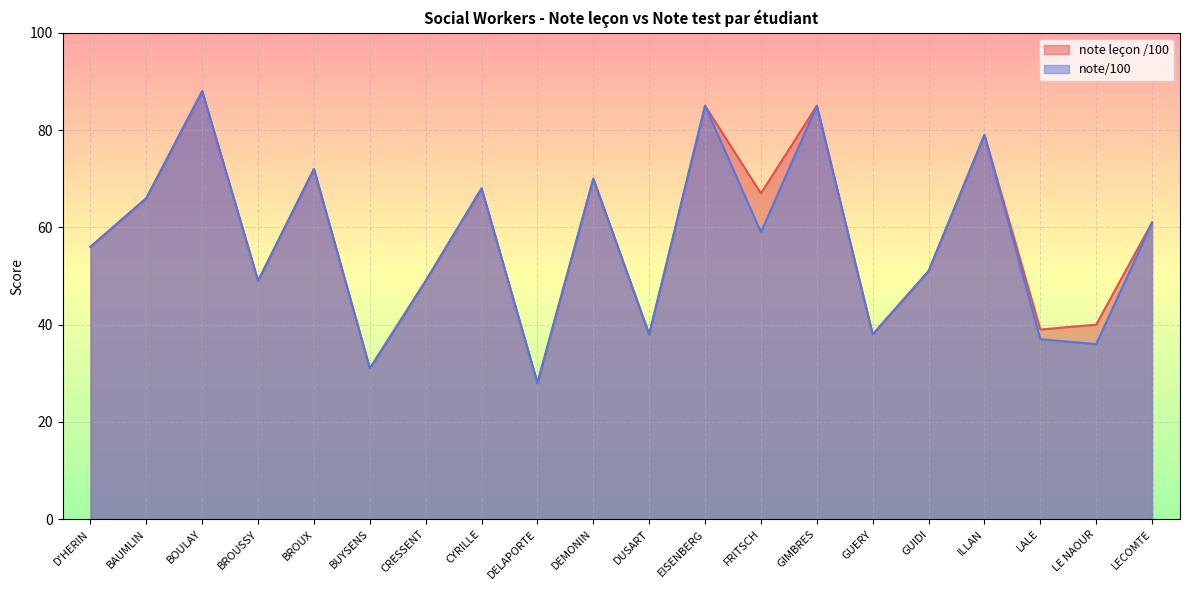

Is it true that note leçon /100 equals 11 at CRESSENT?

False